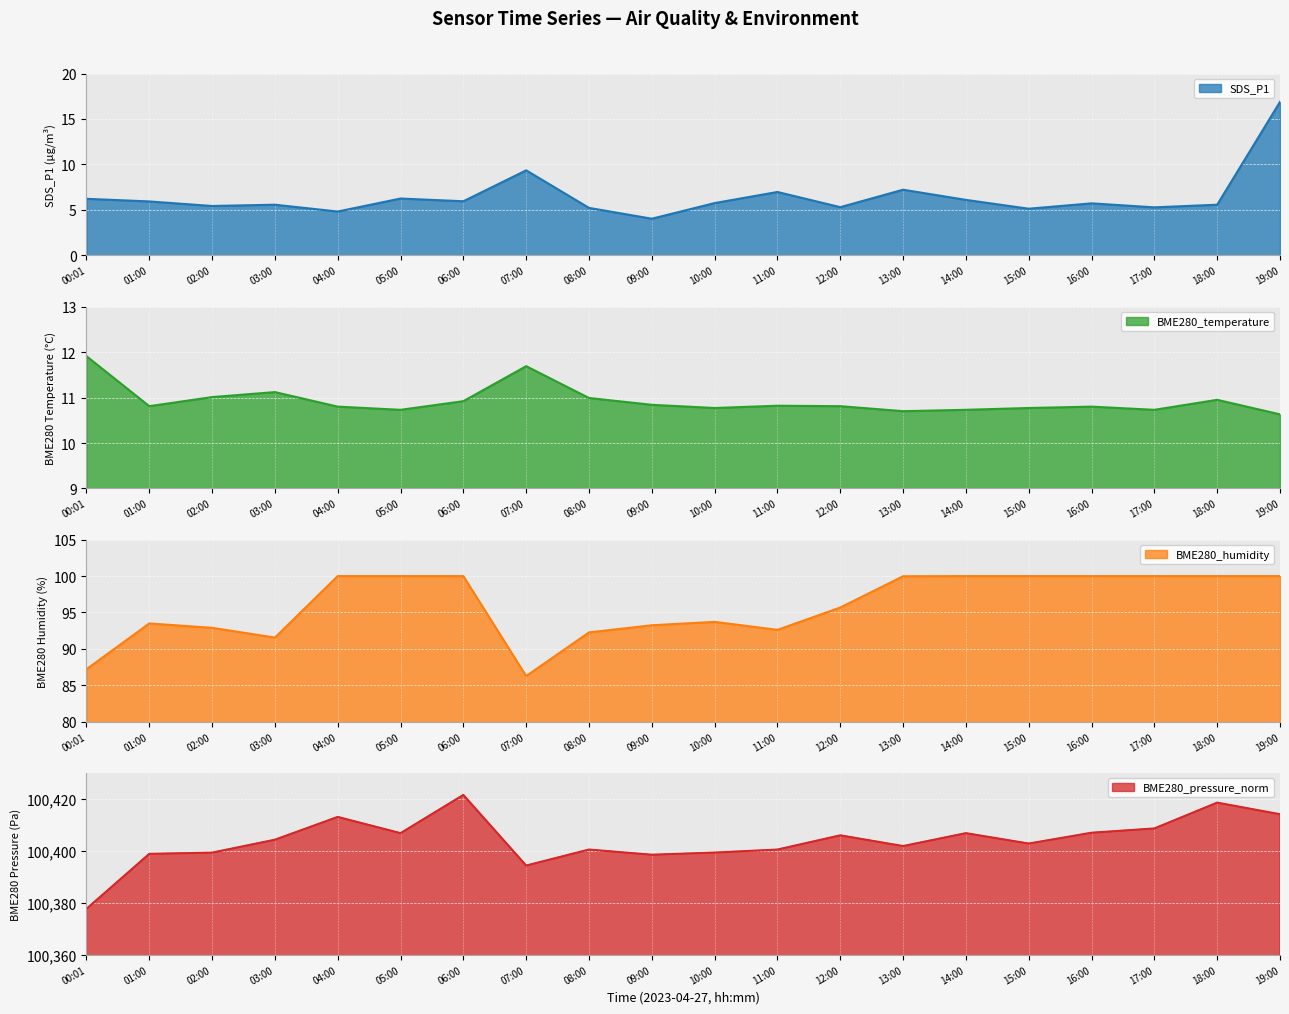

At which category does BME280_pressure_norm reach its first local peak?

04:00